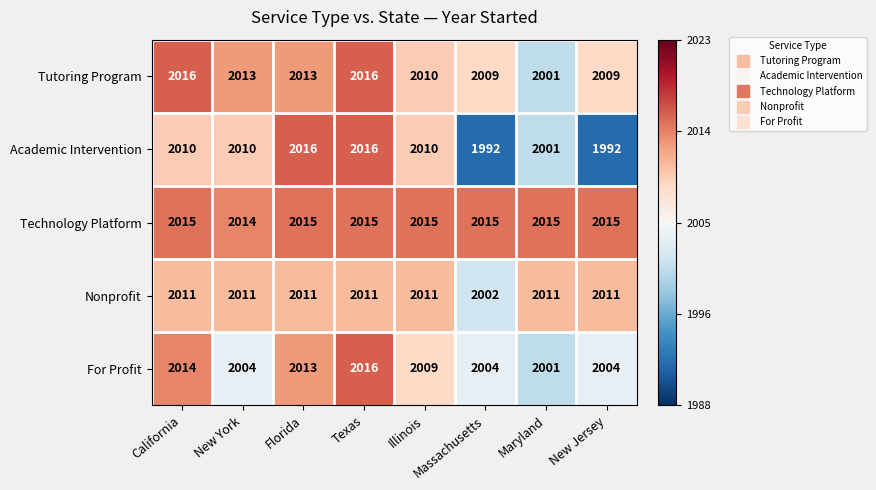

What is the sum of all Tutoring Program values?

16087